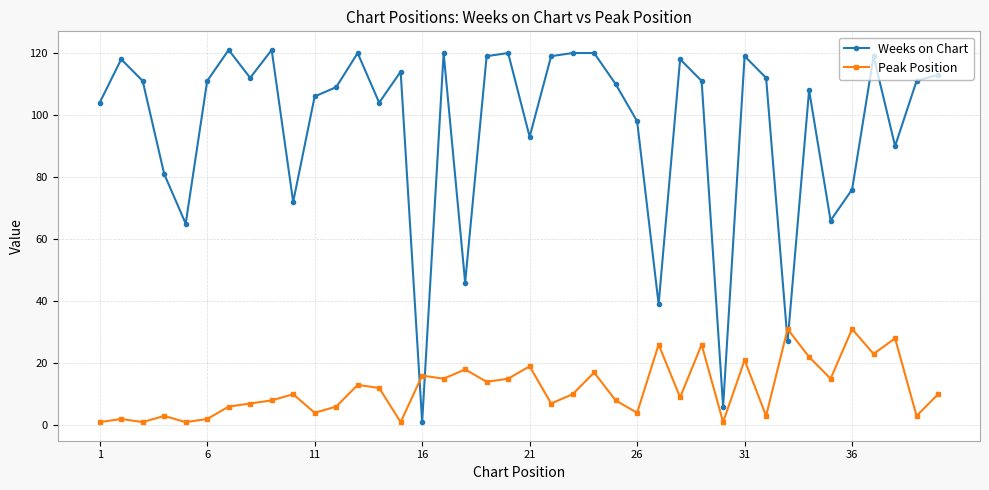

True or false: Peak Position has more than 0 interior local peaks.

True